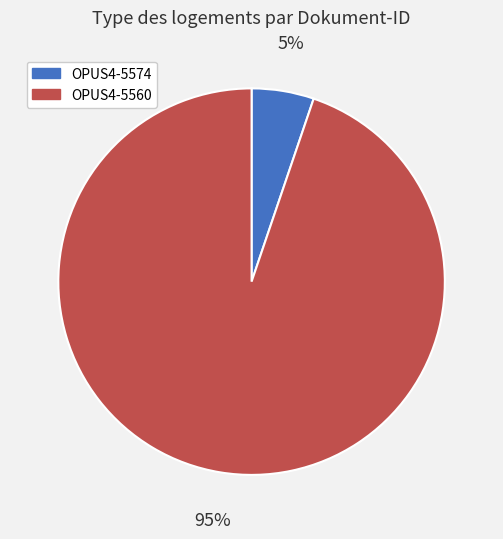

Which category has the biggest portion of the pie?

OPUS4-5560